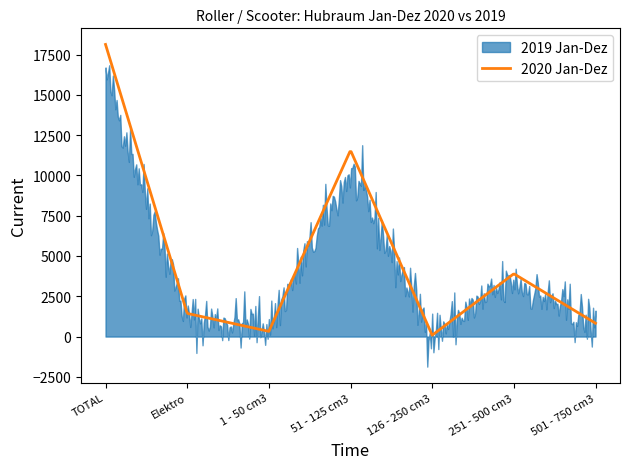

What is the value of the 2019 Jan-Dez point at the 3rd from the left?

707